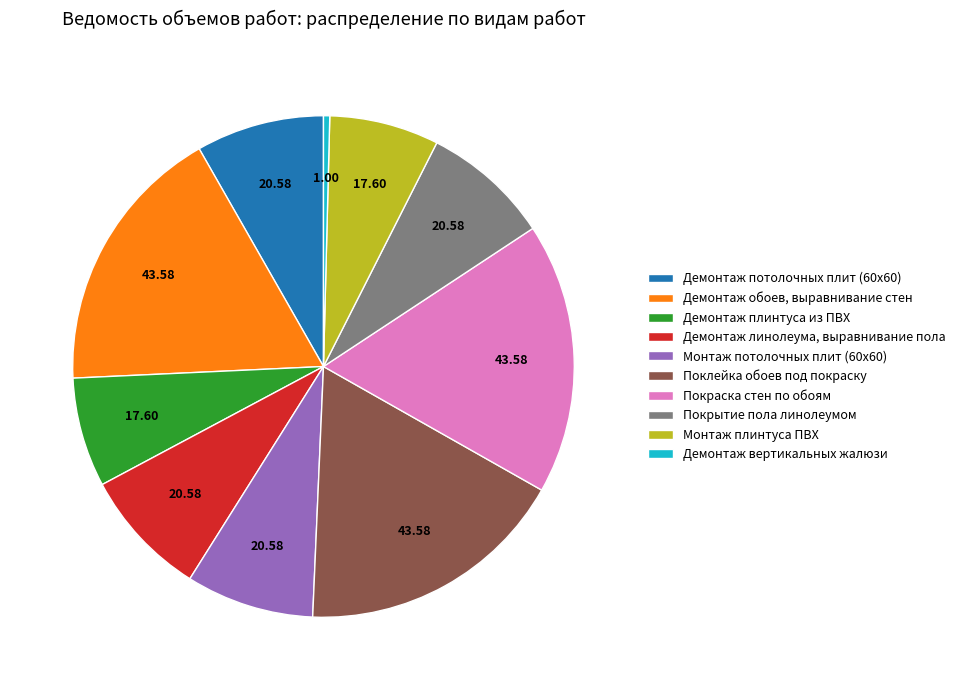

Combined, do Поклейка обоев под покраску and Покраска стен по обоям account for over 50%?

No